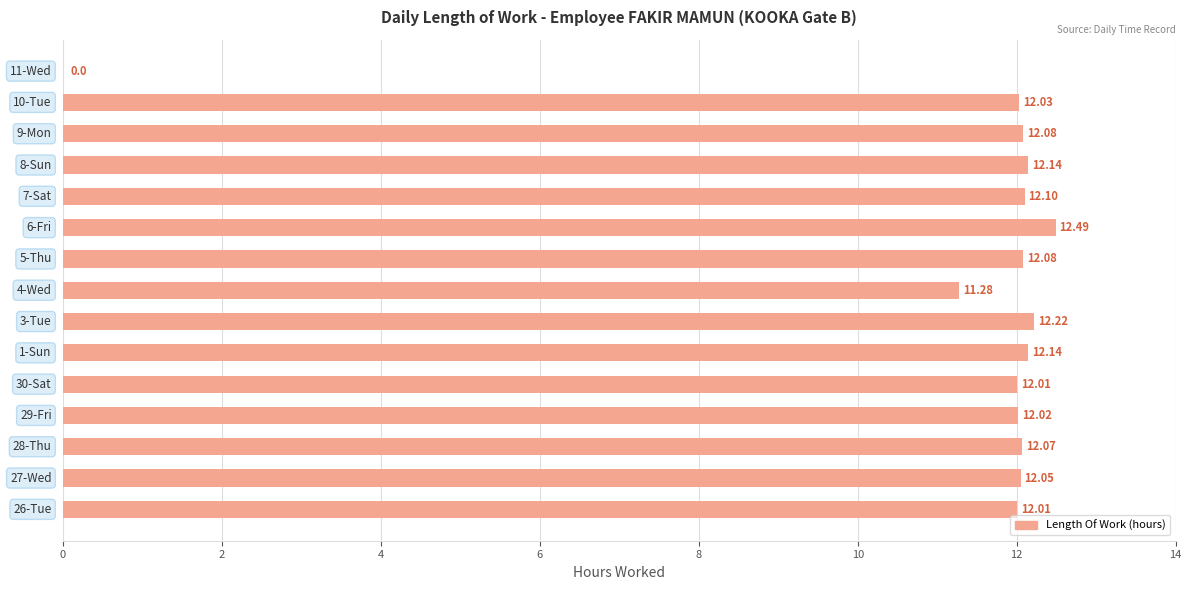

How many positive values are there?

14